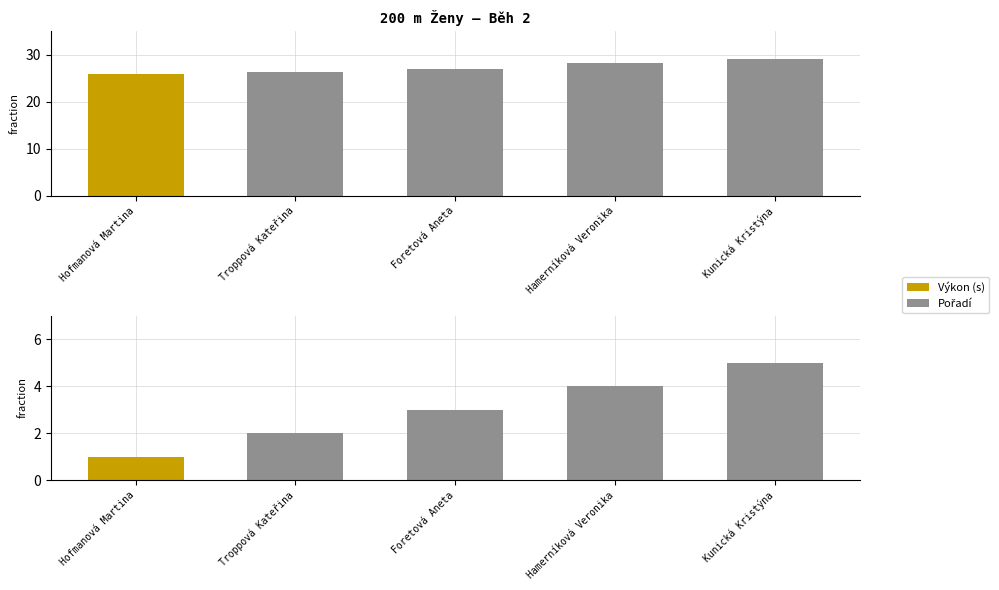

List the series in order of their peak value, highest first.

Výkon, Pořadí